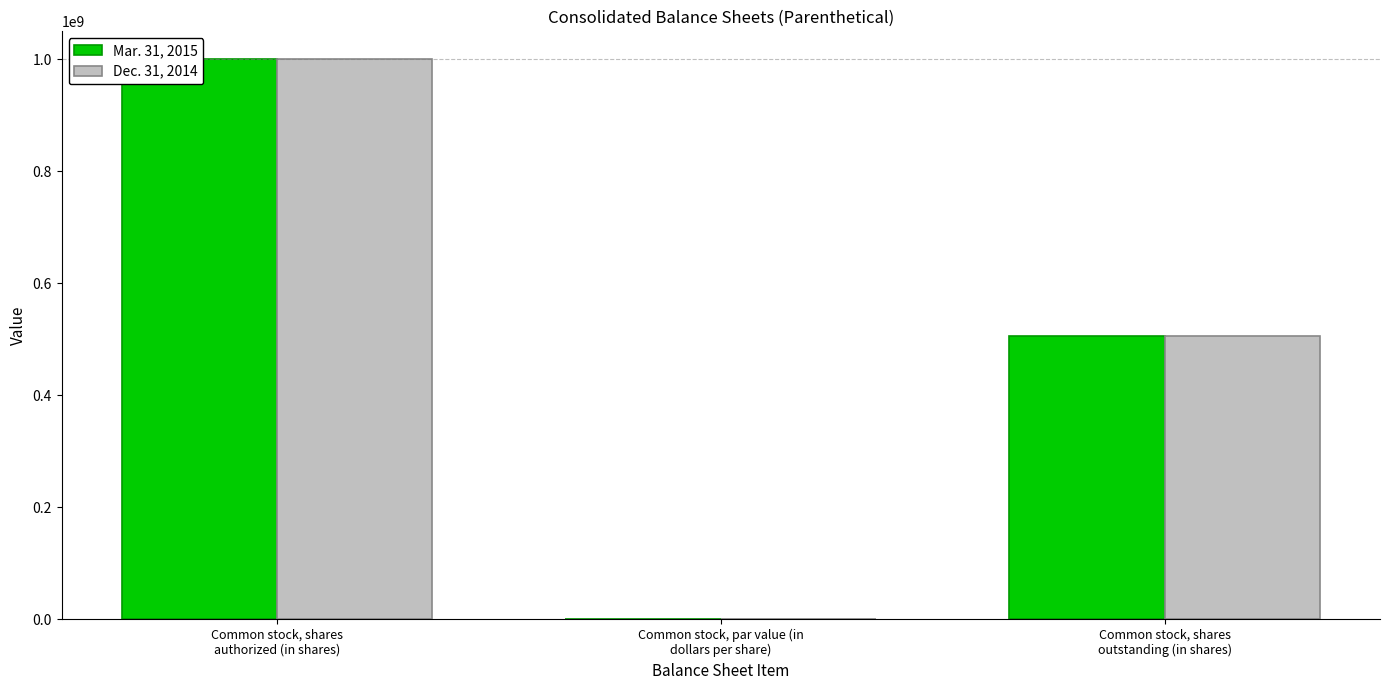

What value does the Mar. 31, 2015 series have at Common stock, shares
outstanding (in shares)?

506663770.0